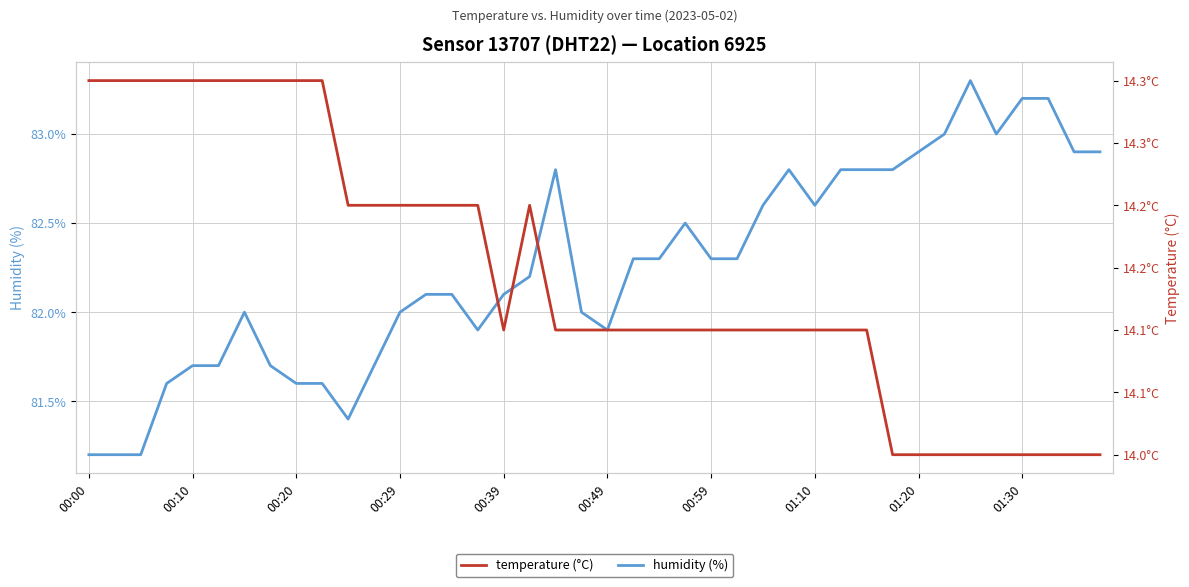

At which category is the sum across all series the highest?

34